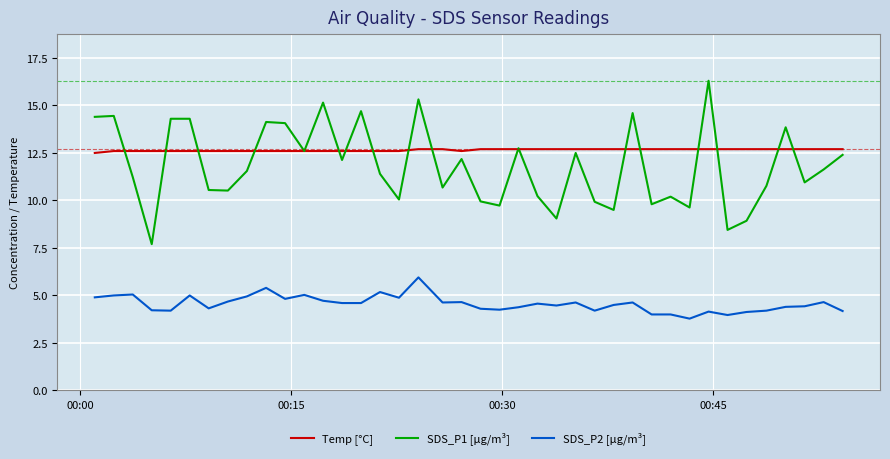

What is the maximum value for SDS_P1 [µg/m³]?

16.3